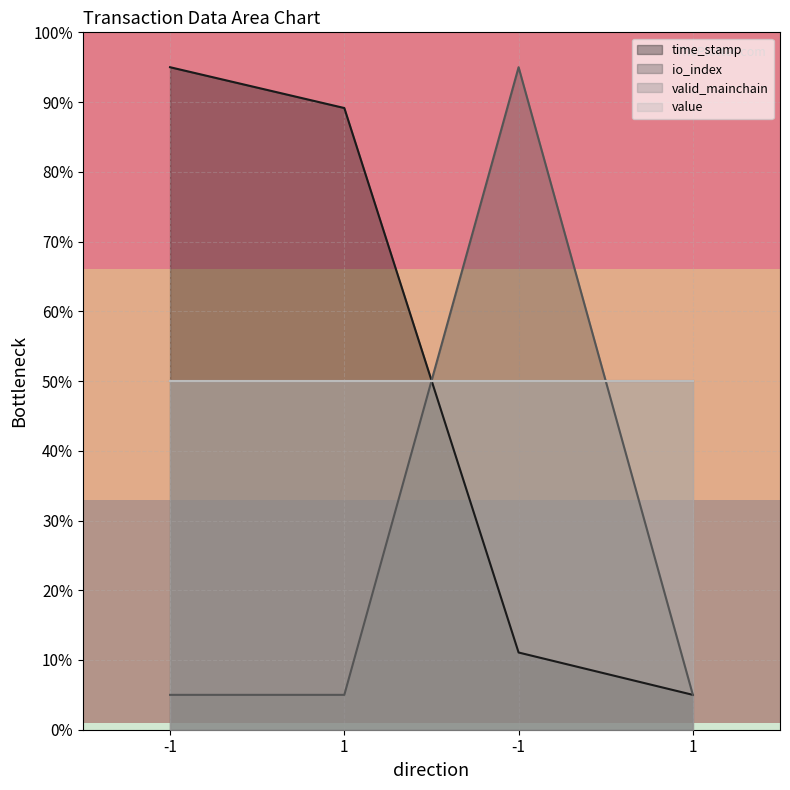

Which series has the widest spread of values?

time_stamp